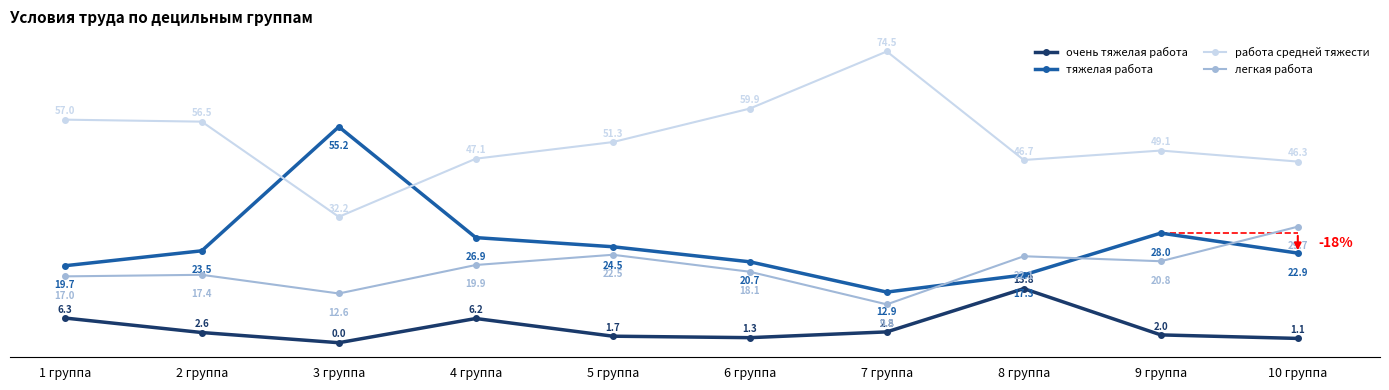

What is the difference between the maximum and minimum values in the работа средней тяжести series?

42.3